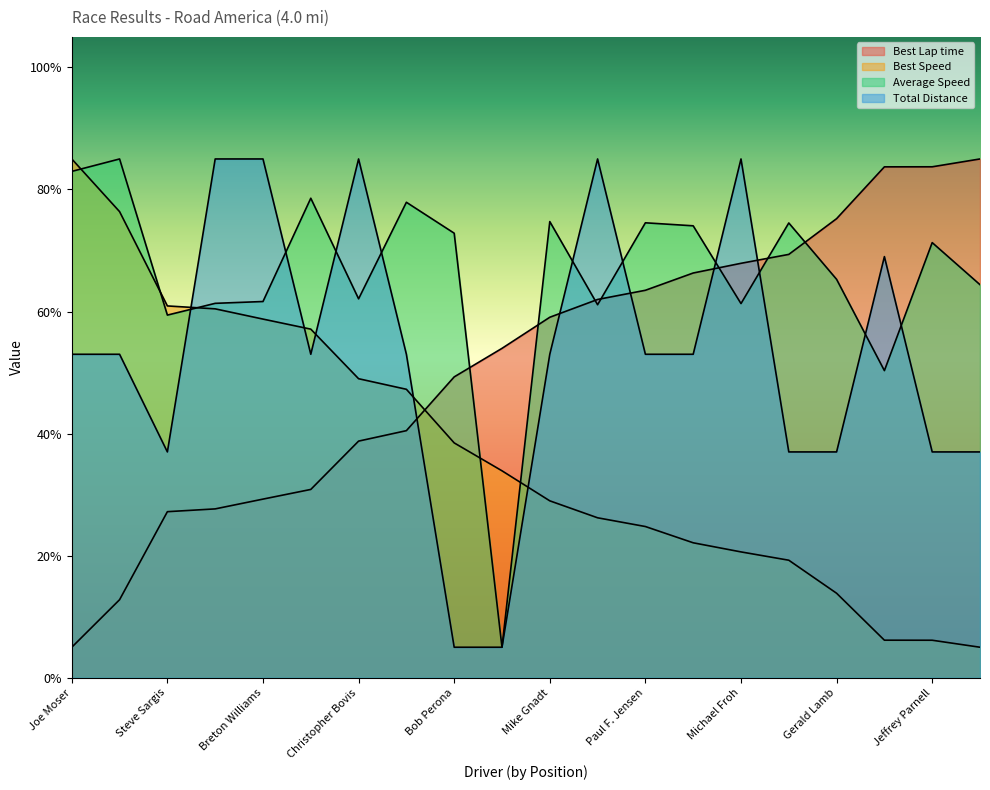

True or false: Total Distance and Best Lap time intersect in this chart.

True